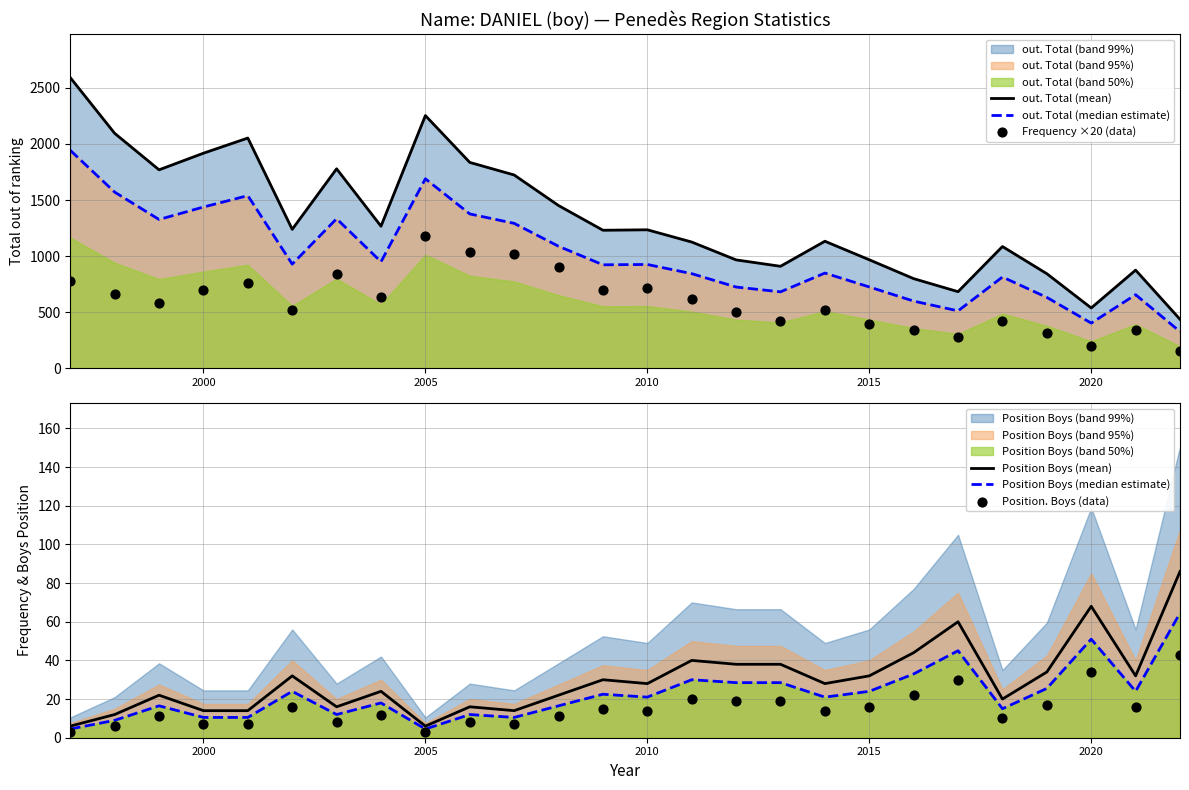

At how many categories does at least one series exceed 1538?

9